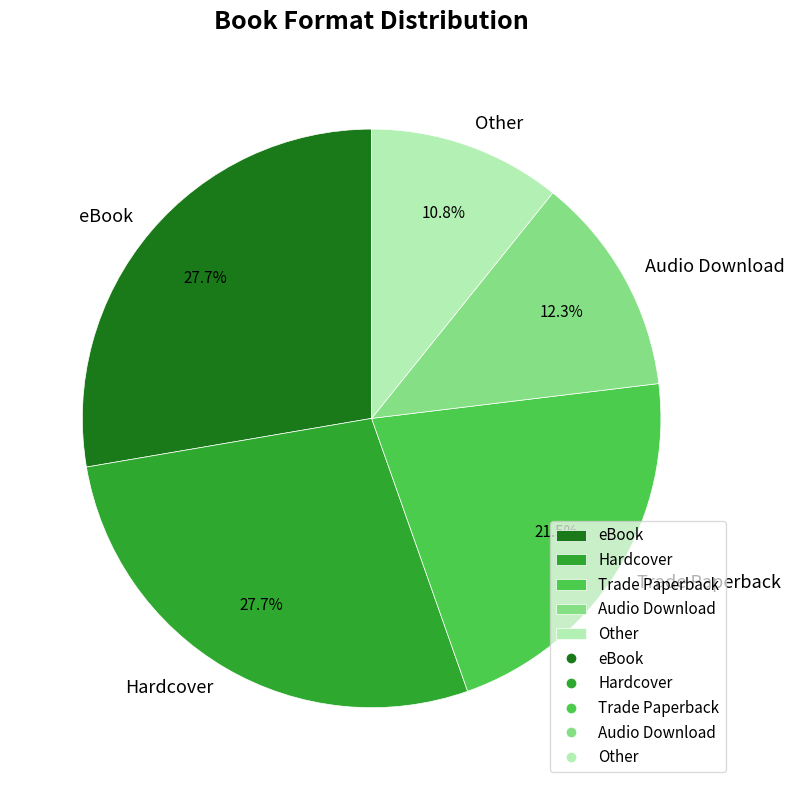

Is the sum of eBook and Trade Paperback greater than half?

No